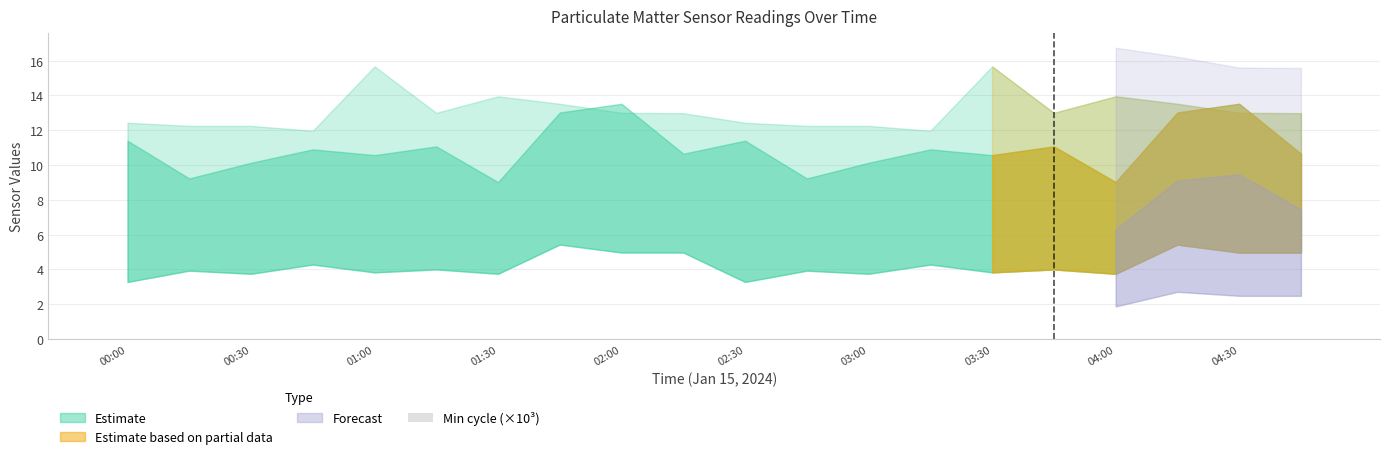

What is the sum of all values?

0.6